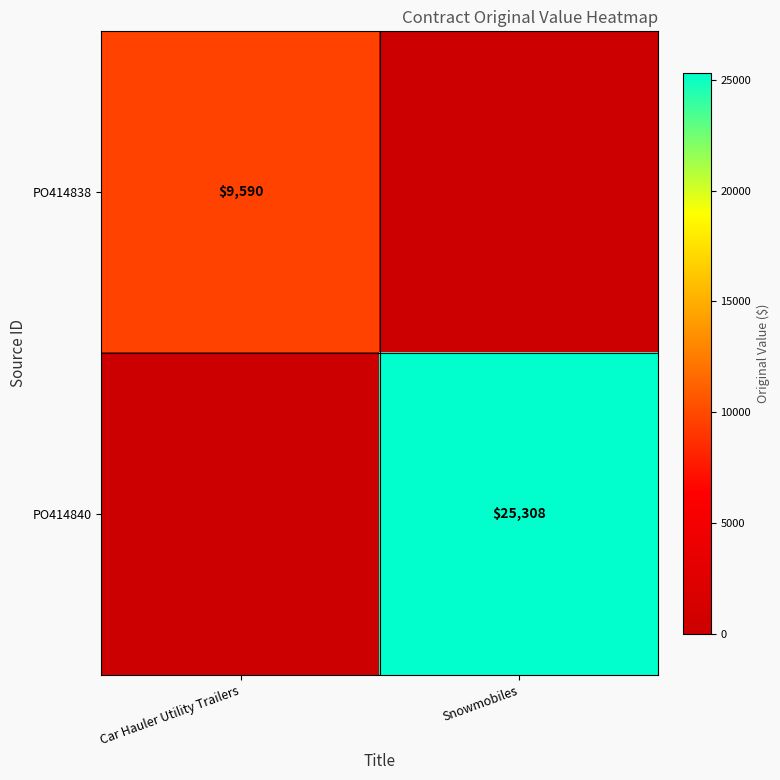

Is the value of PO414840 at Snowmobiles greater than the value of PO414838 at Car Hauler Utility Trailers?

Yes